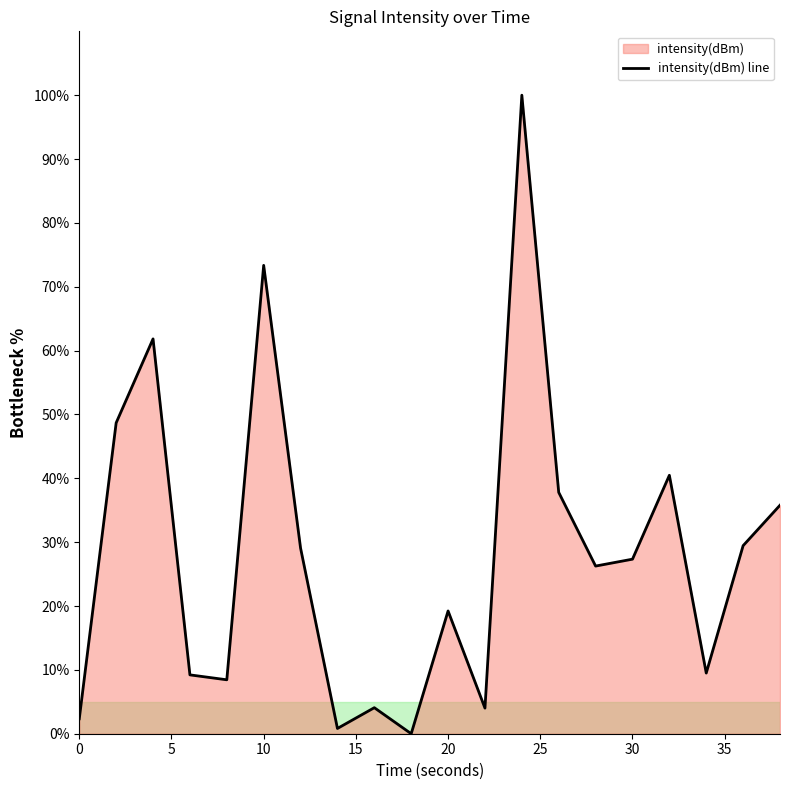

What is the difference between the maximum and minimum values?

100.0